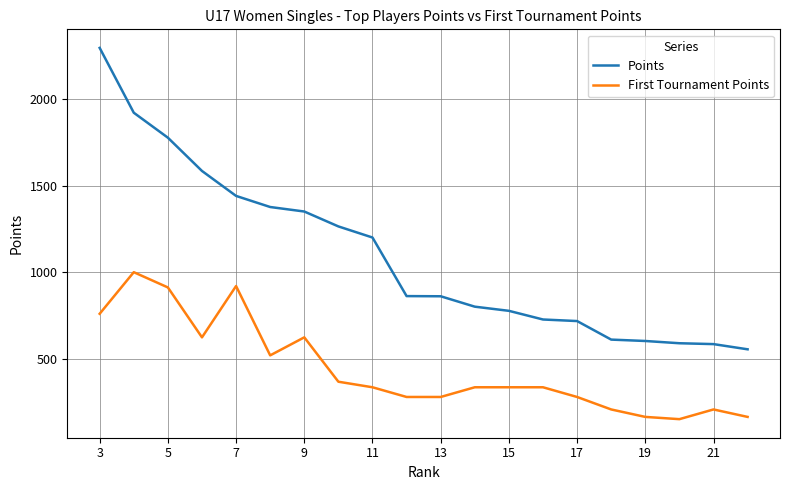

True or false: Points and First Tournament Points cross at least once.

False